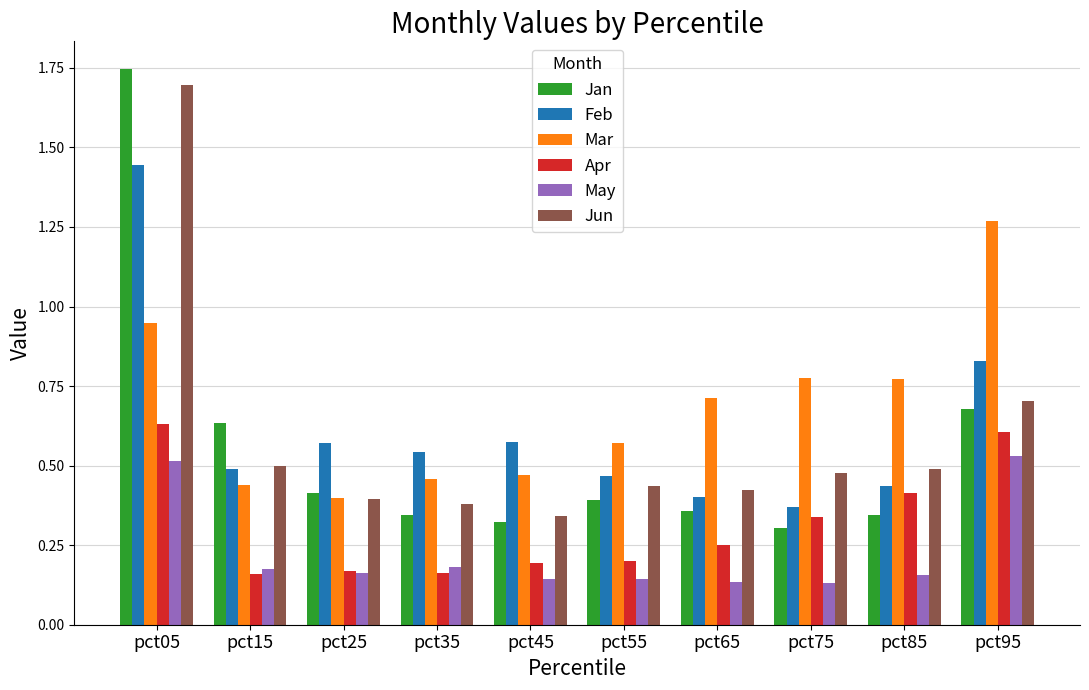

What is the sum of all Feb values?

6.1